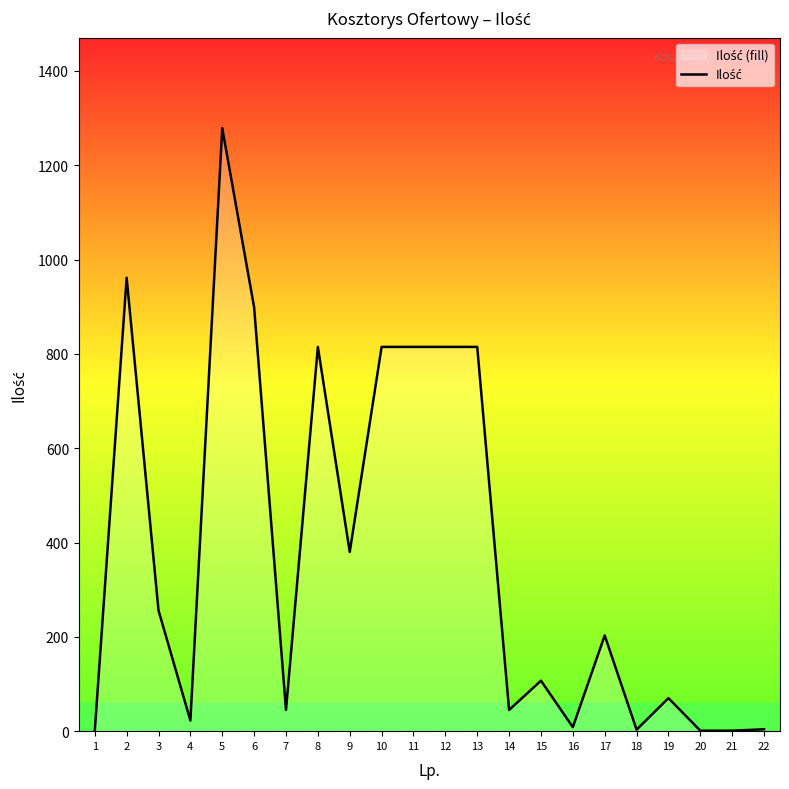

True or false: there are more than 0 points higher than both neighbors.

True